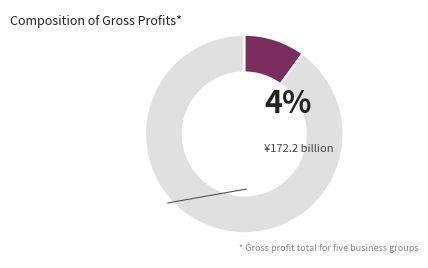

Is there a majority slice in this chart?

Yes